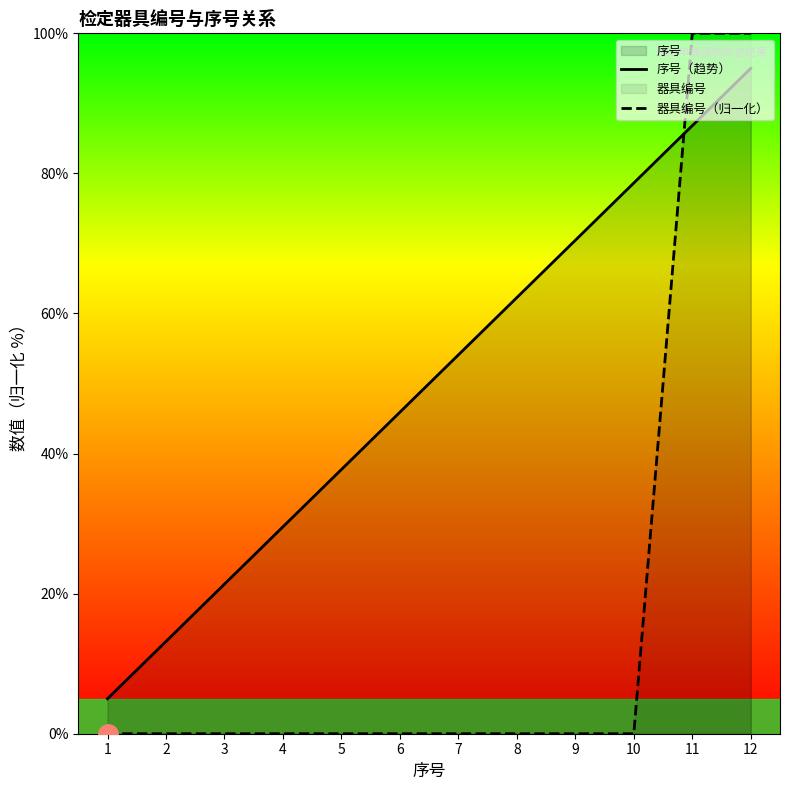

What is the value of the 序号（趋势） point at the 3rd from the left?

21.4